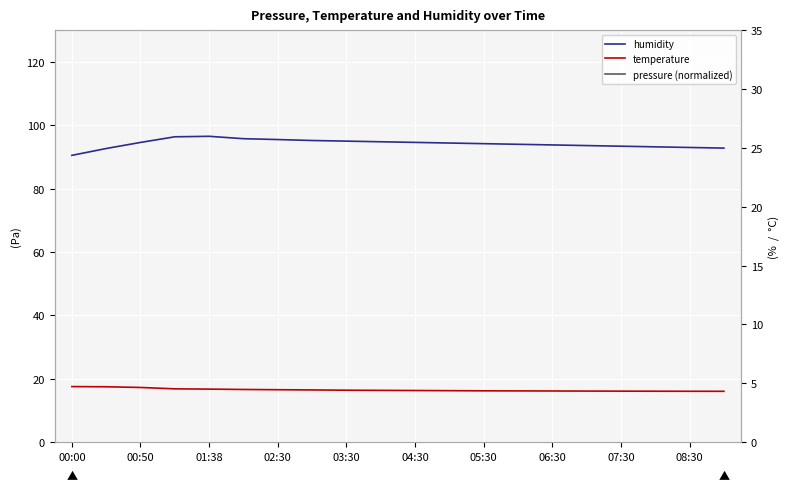

What is the value of the temperature point at the 15th from the left?

16.1